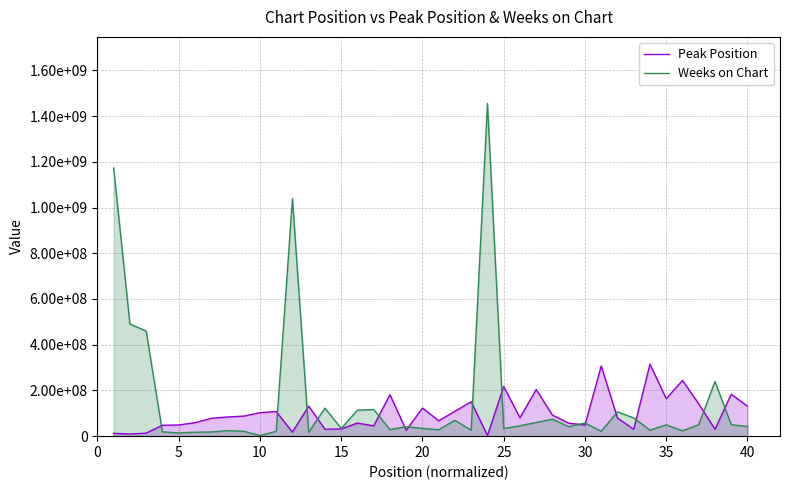

Reading left to right, list all the values displayed in this chart.

Peak Position: 12483570.8	9308678.5	13238442.7	47615149.3	48829233.1	58829315.2	77896064.1	83837173.6	87652628.1	102712800.2	107682911.5	17671351.2	131209811.4	30433598.8	31375410.8	57188562.4	44935844.4	181571236.7	25459879.6	122938481.5	67328243.8	108871118.5	150337641.0	2876259.1	217278086.4	80554612.9	204245032.1	91878490.1	56996806.6	48541531.3	306991466.9	79261390.9	29932513.9	314711445.4	164112724.6	243895781.8	141044318.0	30201649.4	183359069.8	130984306.2
Weeks on Chart: 1172953866.3	490685473.1	459537406.9	18795585.2	14085912.0	17120623.2	18157444.9	24228488.9	21374473.2	2947839.4	21296335.9	1038459670.9	17292312.0	122446705.2	34123998.1	113725120.5	116643129.9	28763150.5	41325053.7	33902180.5	28083303.0	69257364.1	25574660.1	1455215173.5	33250103.3	45424960.1	59711959.5	74014131.6	41446544.1	57419521.0	21445582.4	106152146.3	79856695.8	26258574.6	49521019.6	23287610.0	50348188.3	238803970.6	50367043.1	42049724.3